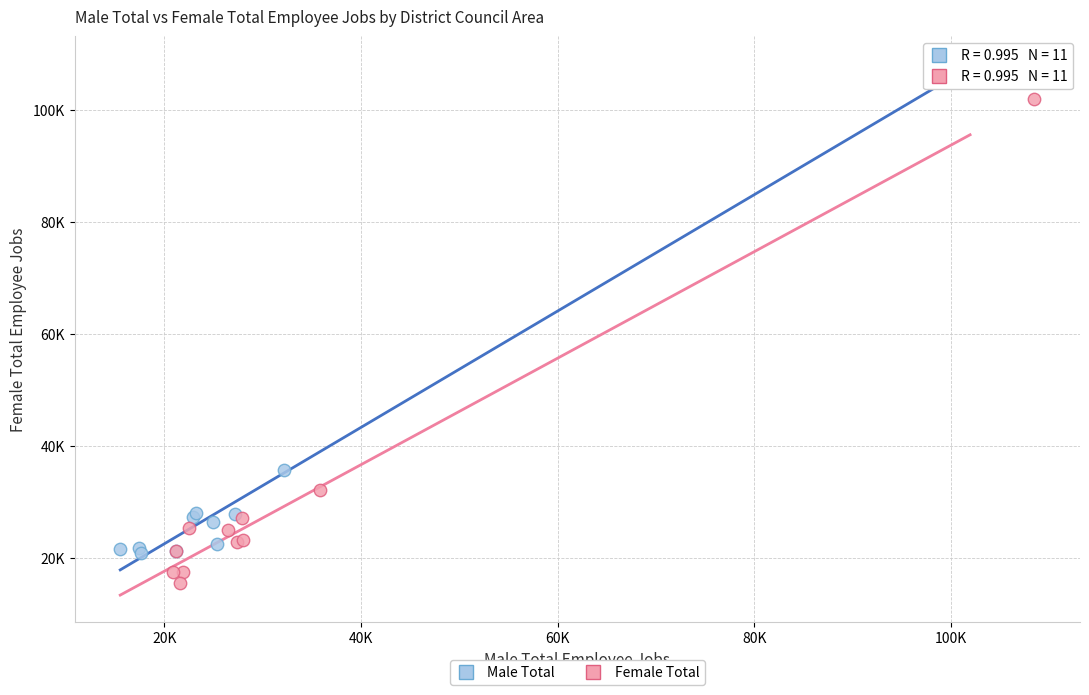

What are all the series names shown in the legend?

Male Total, Female Total